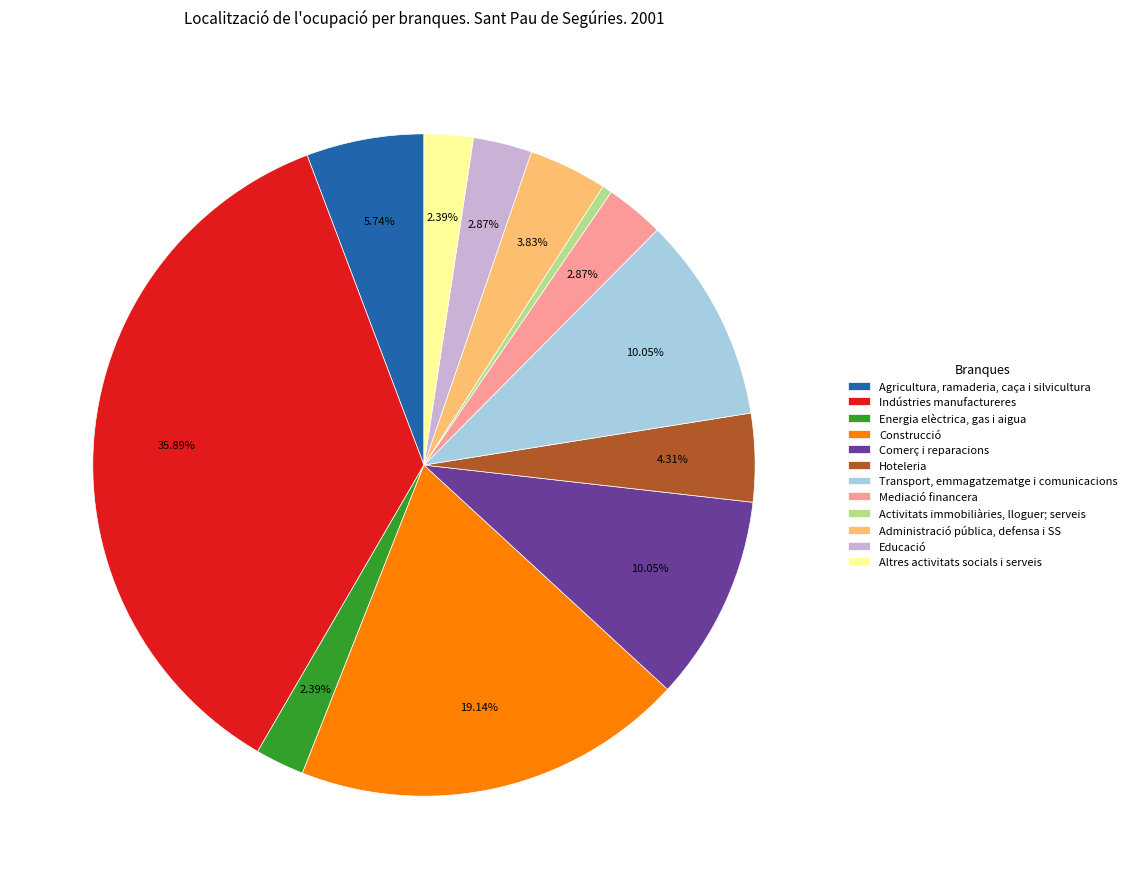

To the nearest percent, what portion does Hoteleria represent?

4%